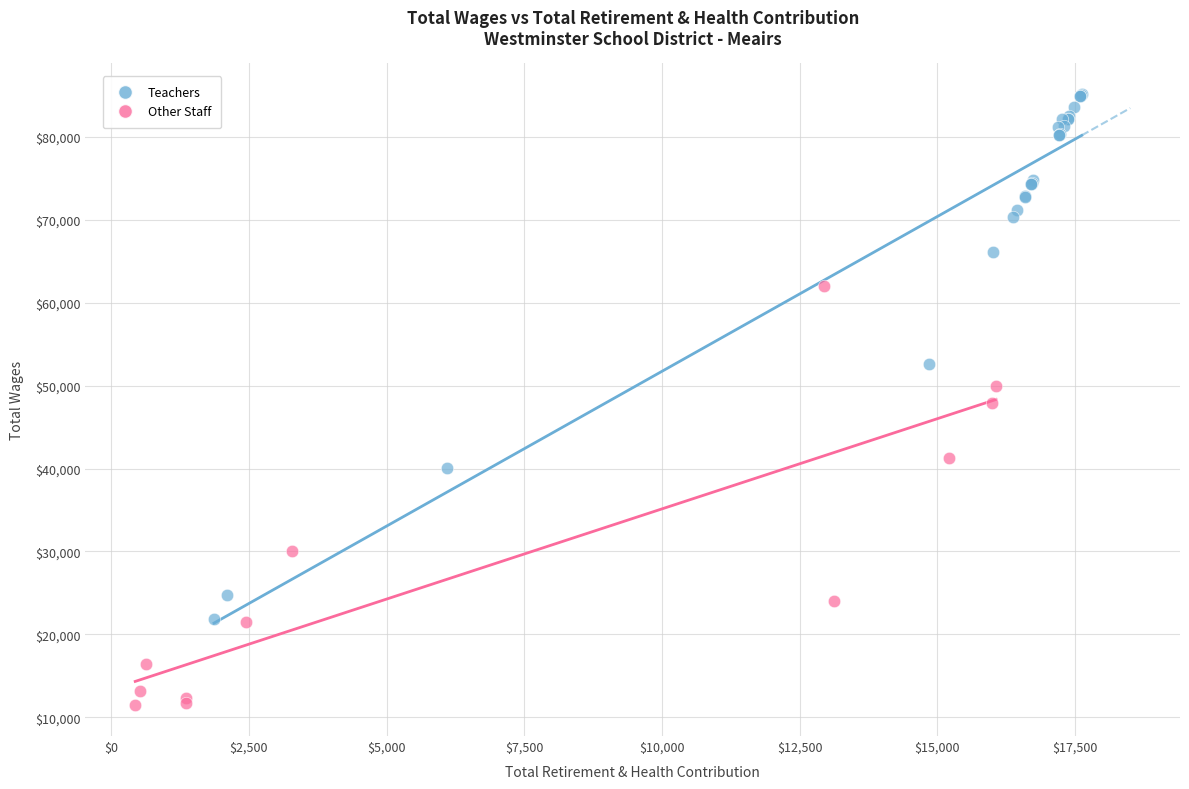

Which series has the largest Y range (max minus min)?

Teachers